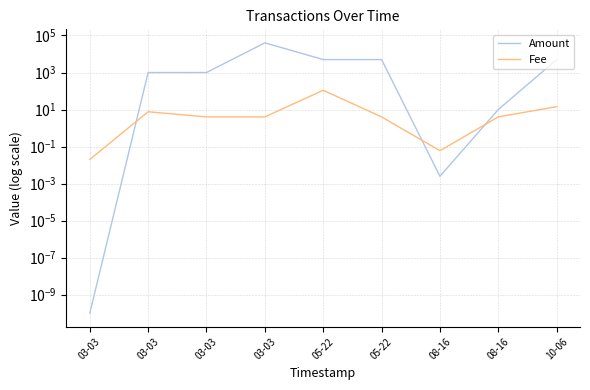

What is the difference between the highest and lowest values at 10-06?

4985.7